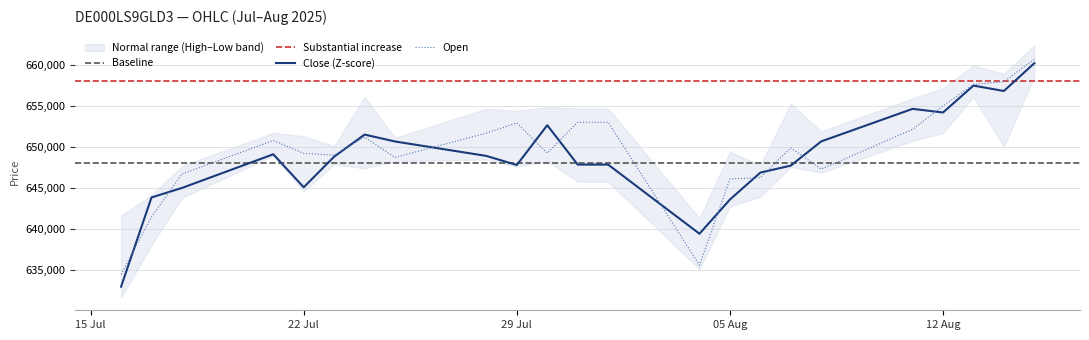

Where is the first local minimum for Close?

22 Jul